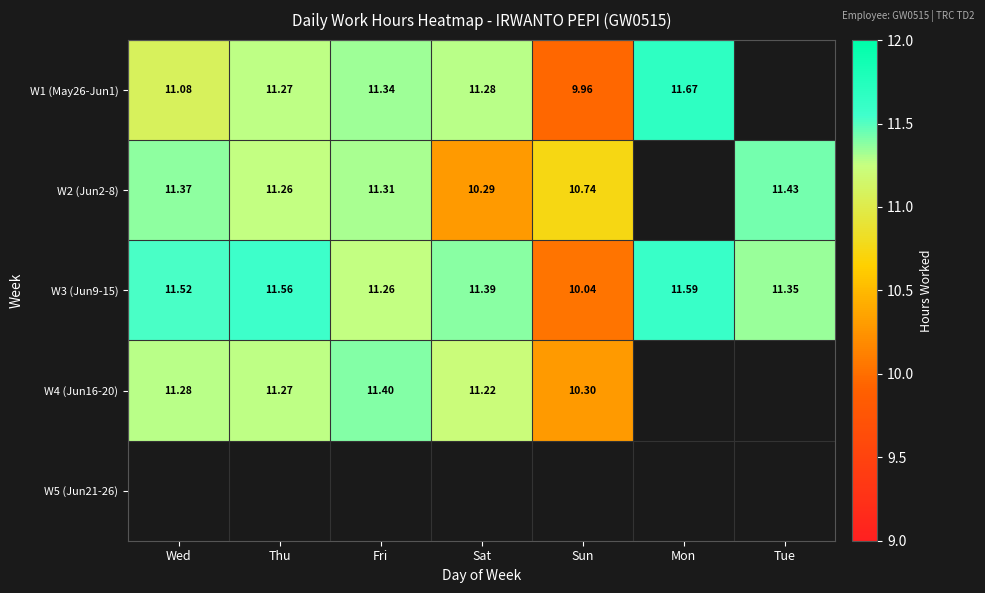

At which label does W3 (Jun9-15) first exceed 11?

Wed